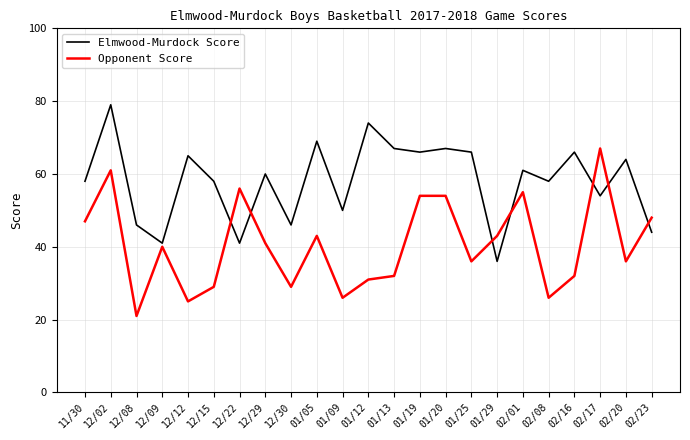

In Opponent Score, how many points are lower than both neighbors (excluding endpoints)?

7